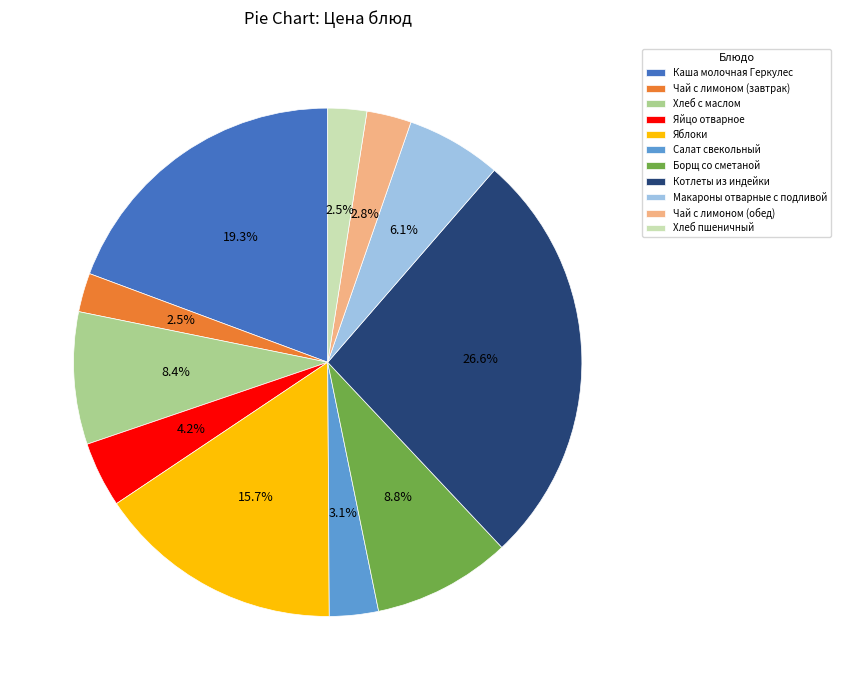

Is Чай с лимоном (обед) the majority of the pie?

No